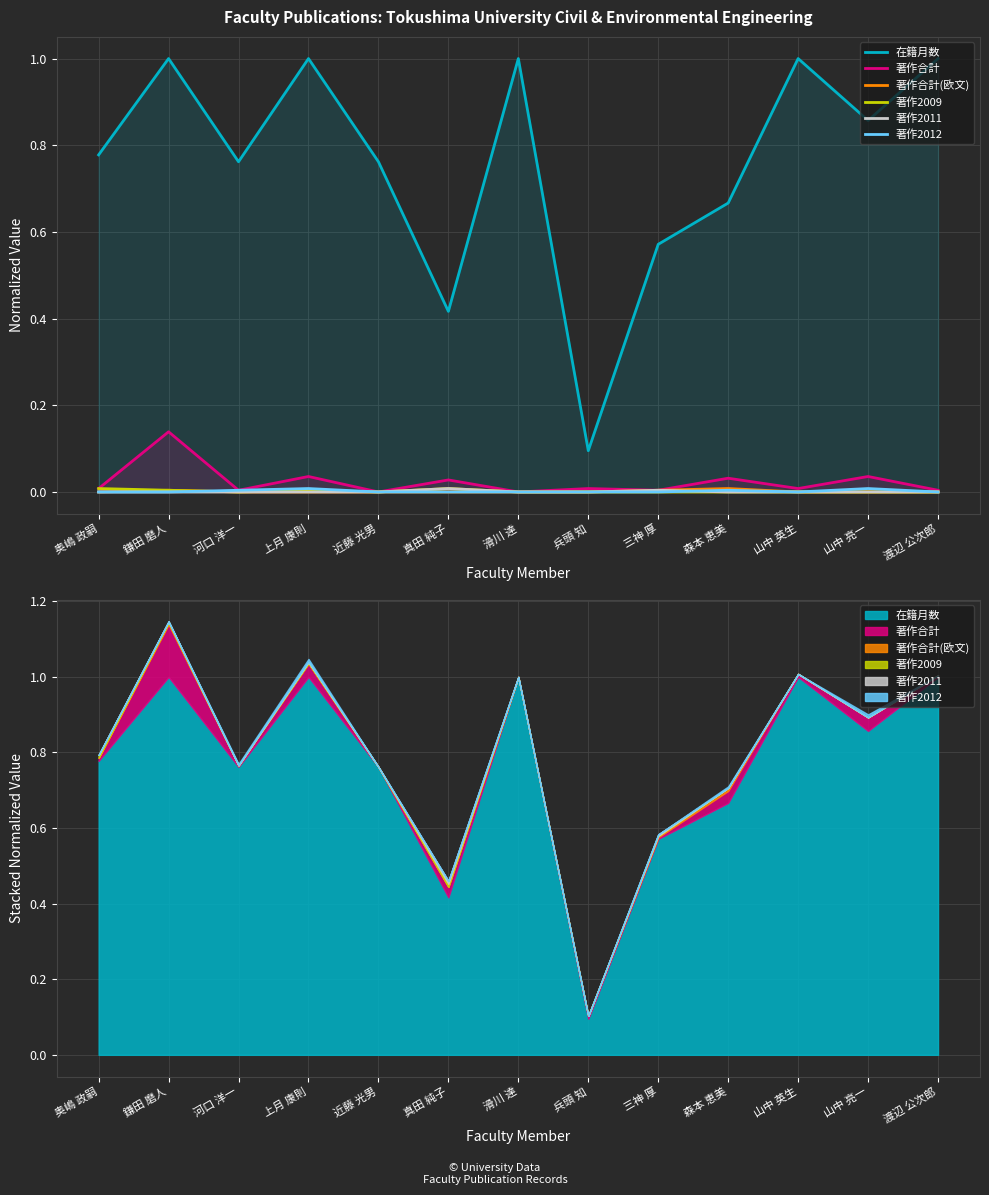

Is it true that 著作合計 equals 0.0 at 山中 亮一?

True